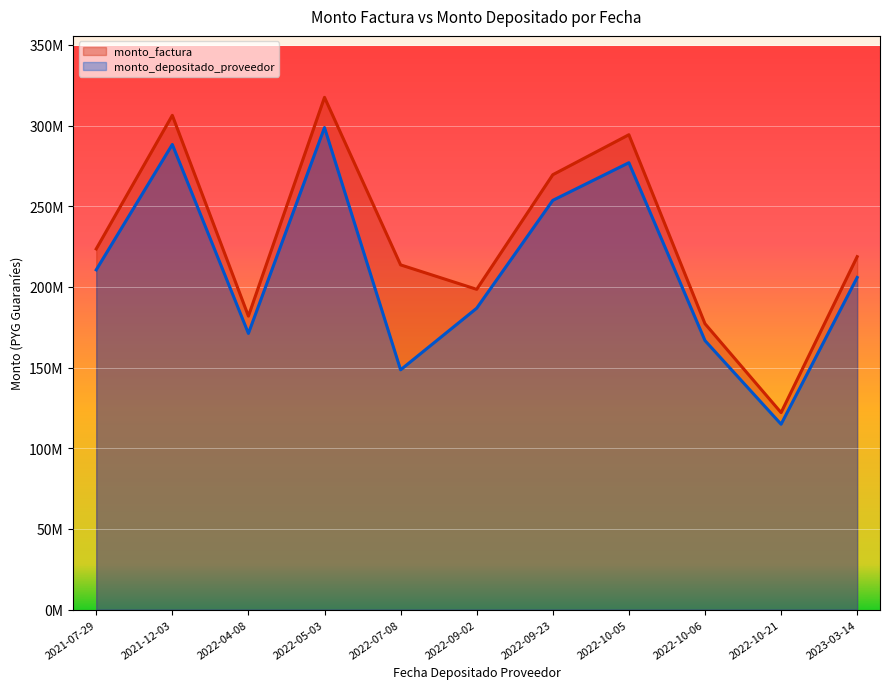

Read the monto_depositado_proveedor value at 2022-05-03, to the nearest 100.

298802500